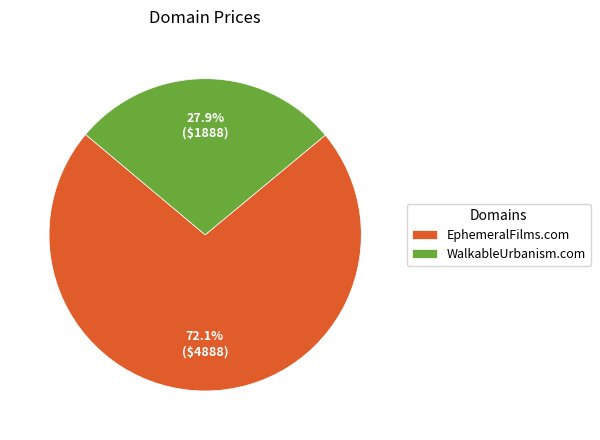

To the nearest percent, what is the difference between the largest and smallest slice percentages?

44%